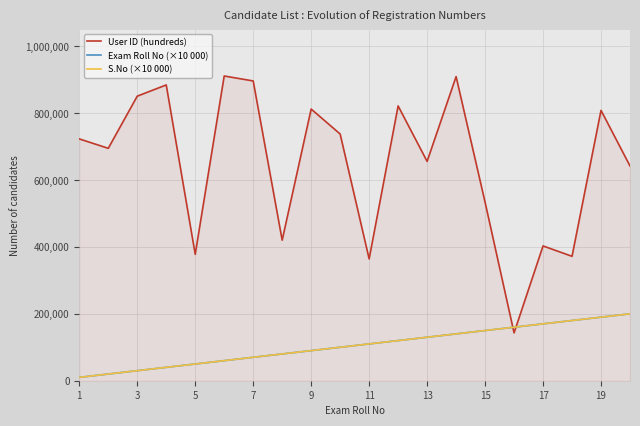

Does the chart display data point markers on the line(s)?

No